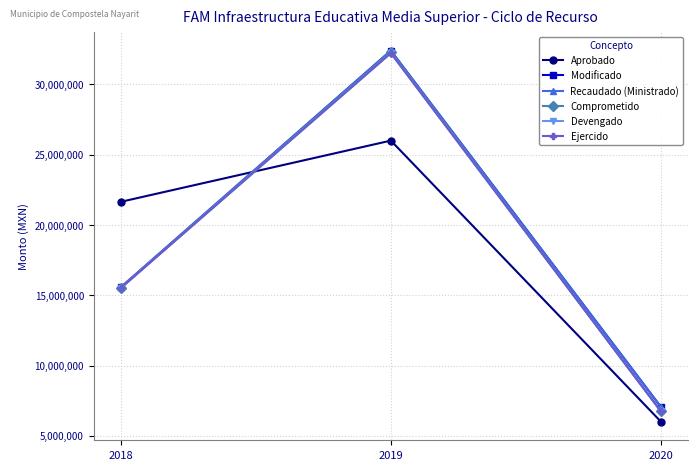

Is this an area chart (filled region under the line)?

No